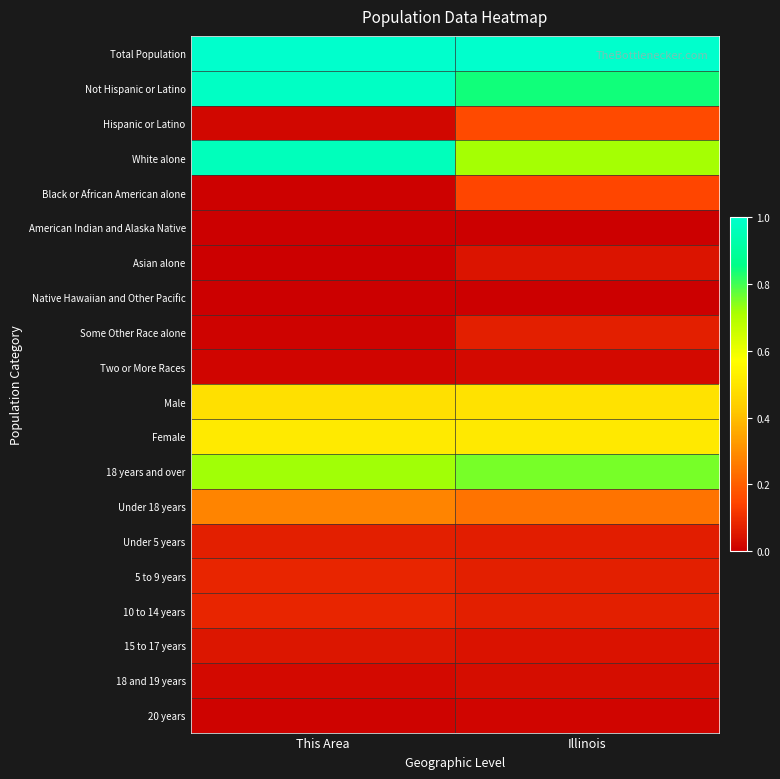

What is the maximum value shown in the chart?

1.0